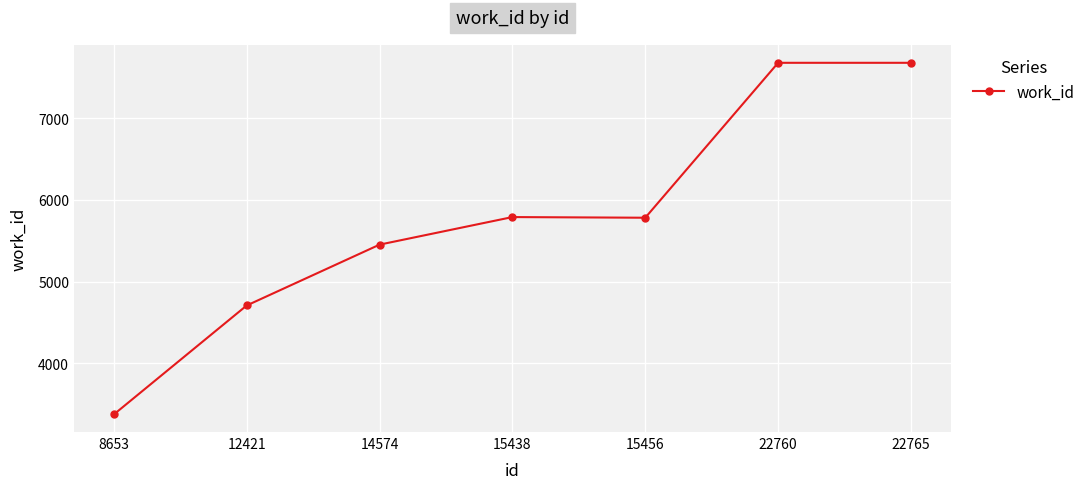

Where is the data nearest to the value 5525?

14574